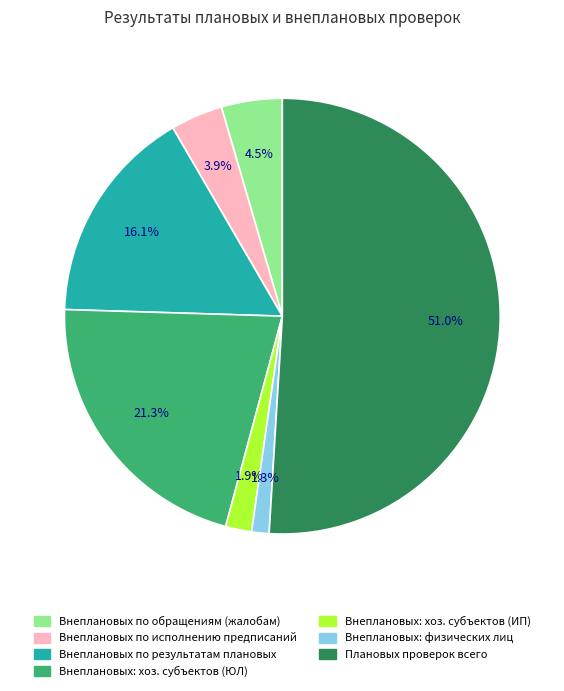

To the nearest percent, what is the difference between the largest and smallest slice percentages?

50%